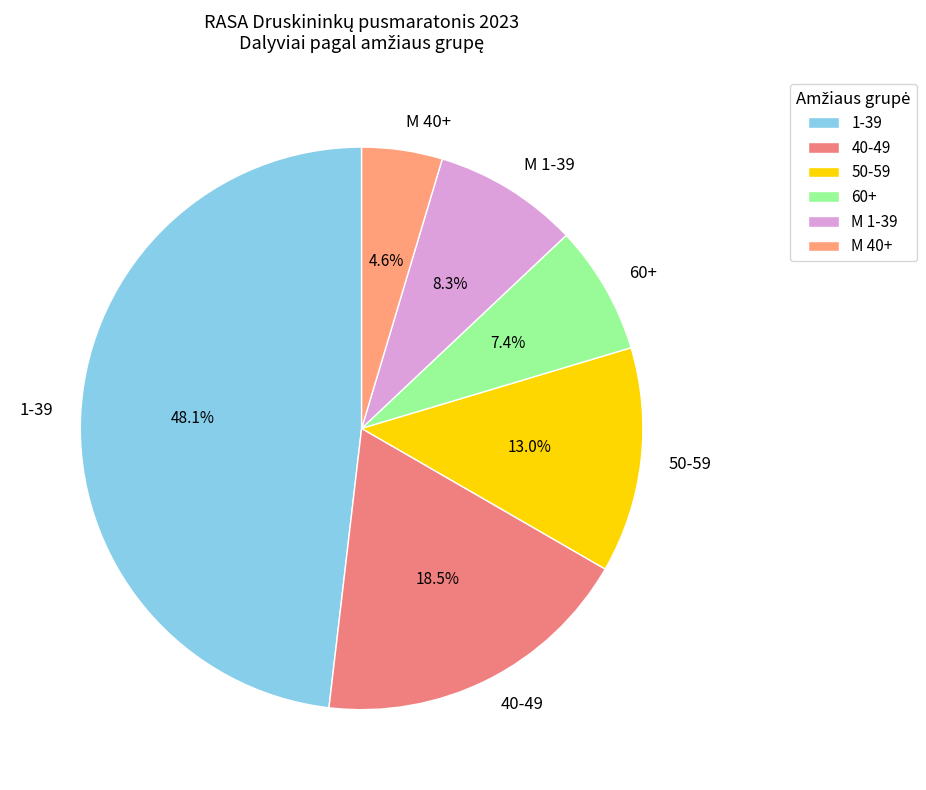

What percentage do 60+ and 50-59 together represent?

20.4%